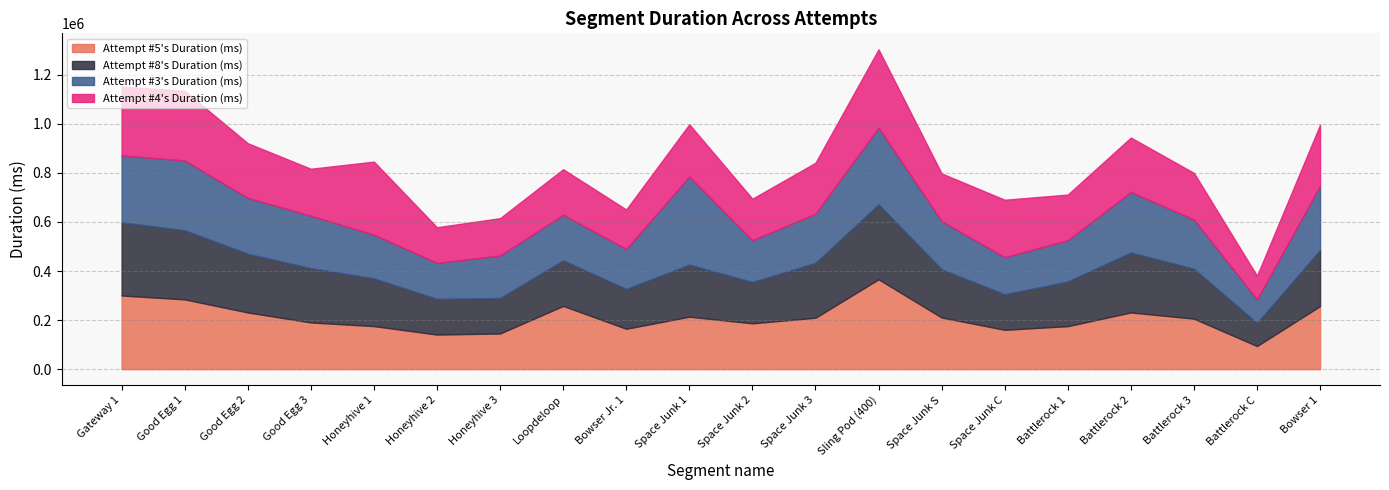

Reading left to right, transcribe all the data shown in this chart.

Attempt #5's Duration (ms): 300272	284360	231055	190361	175391	140888	145329	257639	164489	213785	186735	209545	366239	210561	160224	175184	231064	205751	94113	257000
Attempt #8's Duration (ms): 298169	281688	239087	221190	194570	145256	144512	185584	162256	212035	168341	223416	305320	196339	144630	181968	244399	203200	93896	228776
Attempt #3's Duration (ms): 272903	284446	228297	213752	178047	146921	173303	186120	162880	359319	170232	200664	312736	196575	151208	168416	246872	200648	96184	261536
Attempt #4's Duration (ms): 280368	284335	222615	191608	298029	145403	152296	185720	161288	212992	169440	207719	319488	194448	234472	186123	221820	190360	96544	249320